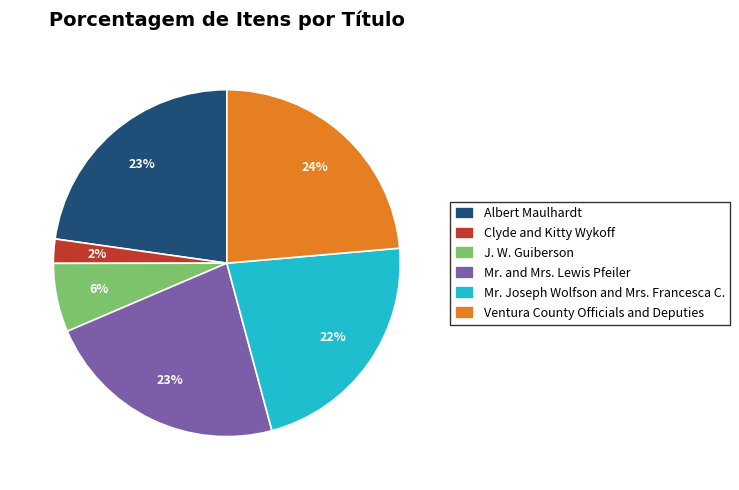

What is the largest slice in the pie chart?

Ventura County Officials and Deputies